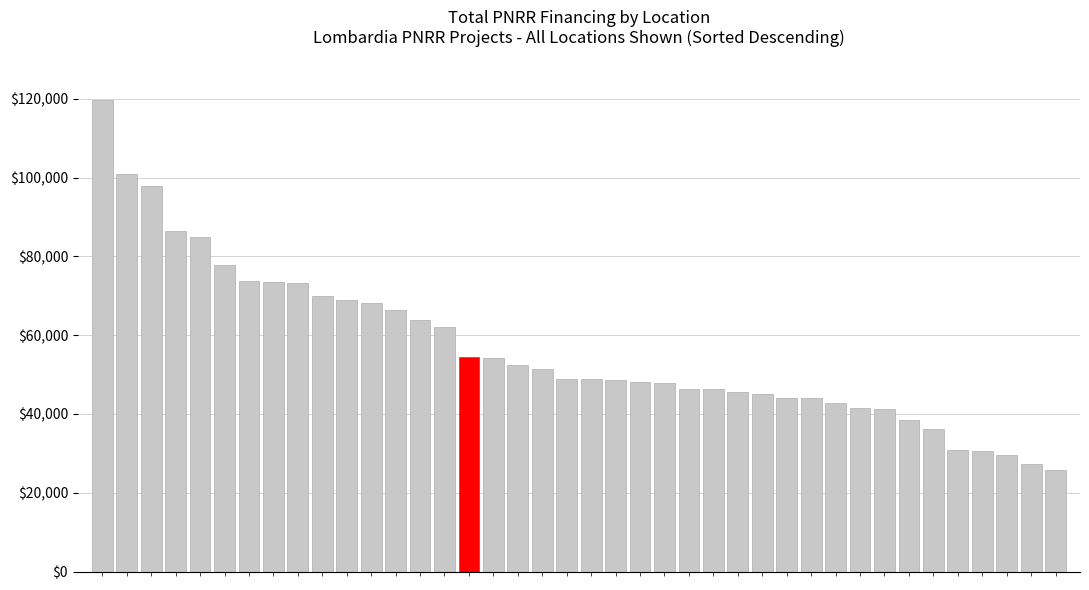

What is the difference between the second highest and second lowest values?

73504.2